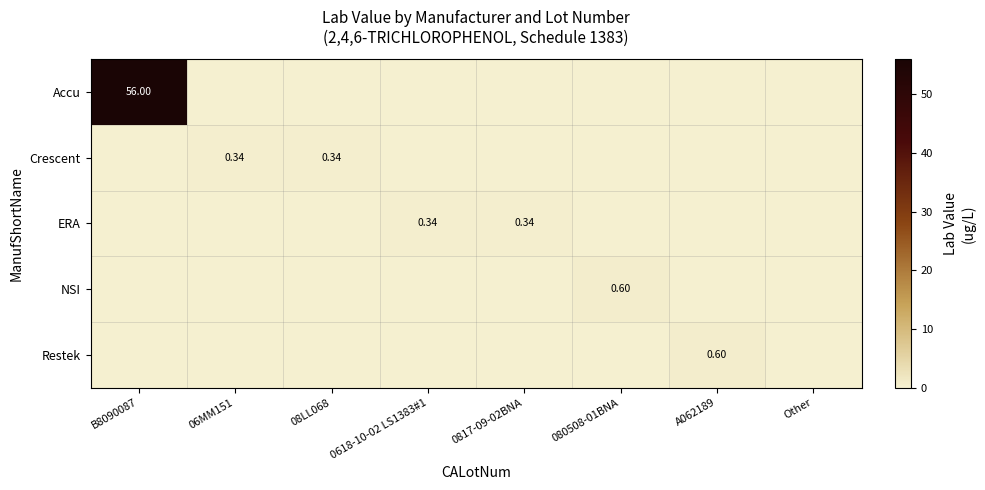

At 0817-09-02BNA, list the series in order from smallest to largest.

Accu, Crescent, NSI, Restek, ERA